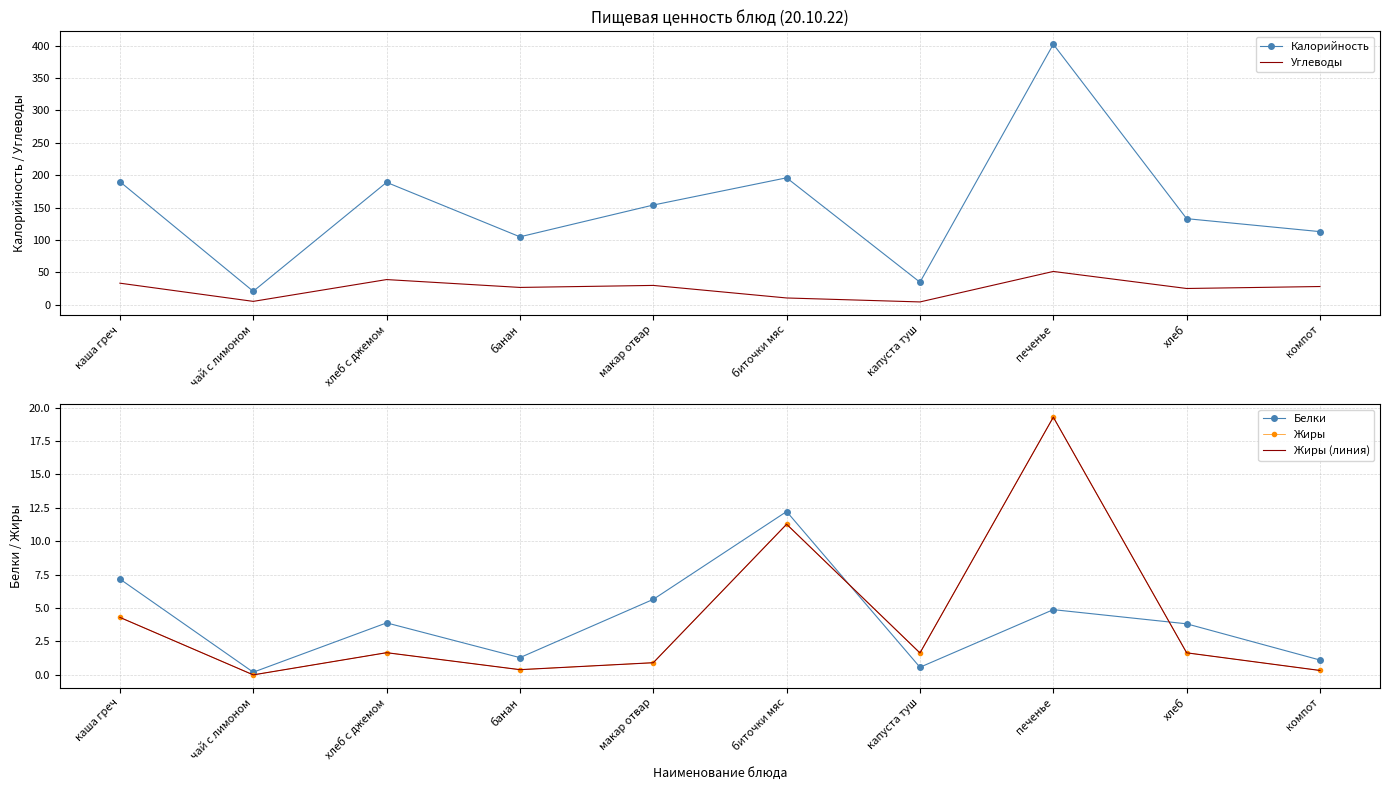

What is the label of the 1st point from the right?

компот